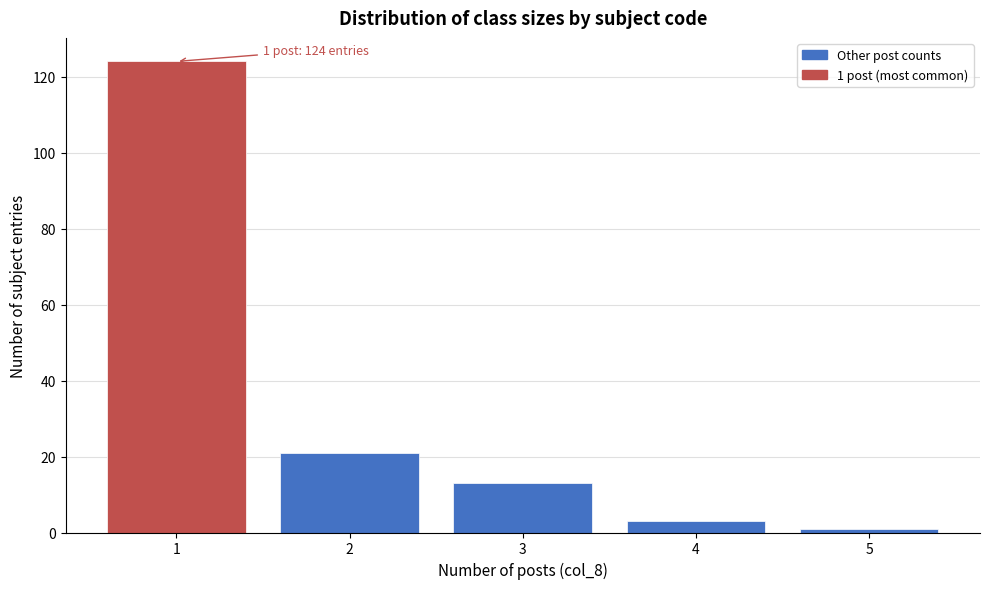

Over which range of the x-axis is the bar tallest?

0.5 to 1.5